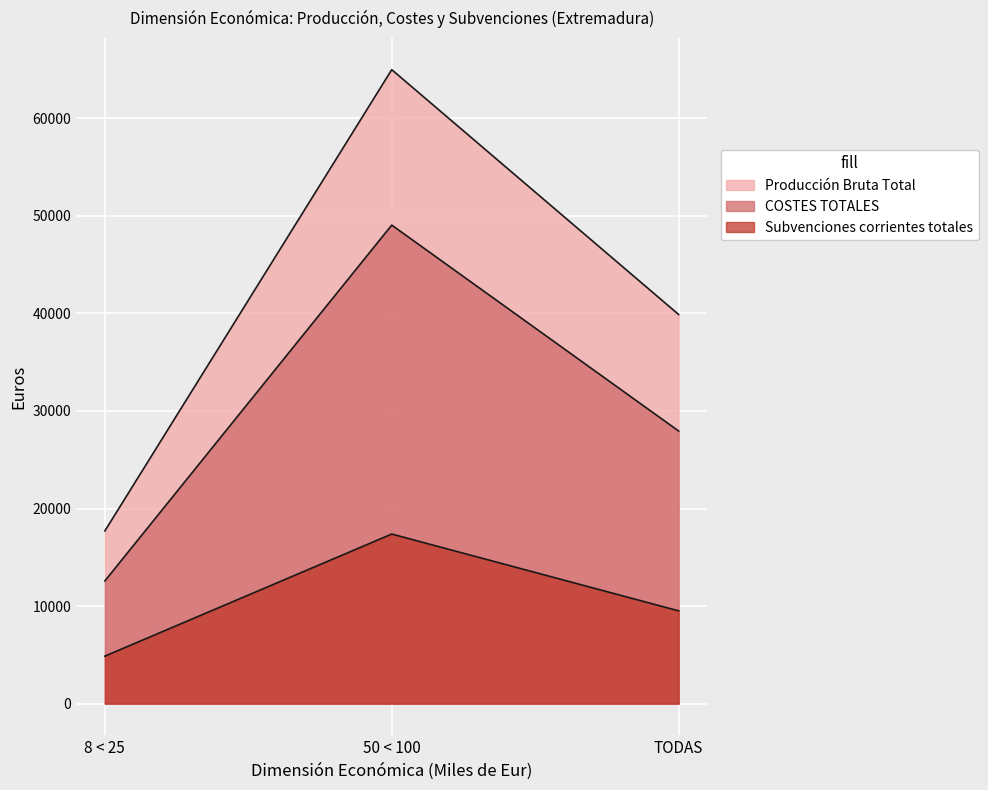

Where is COSTES TOTALES nearest to the value 30816?

TODAS